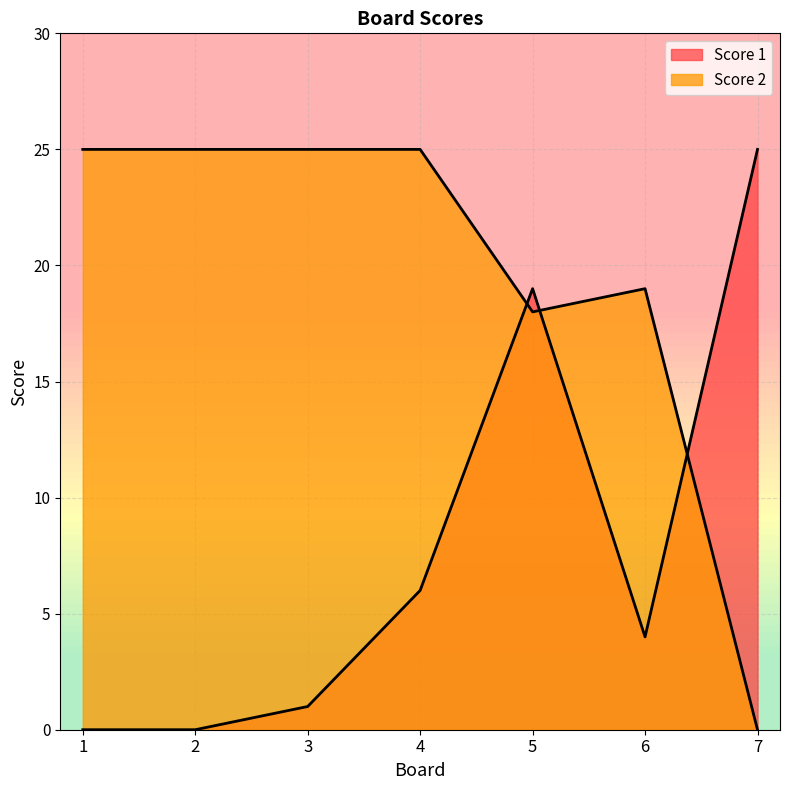

Which series has the largest total across all categories?

Score 2